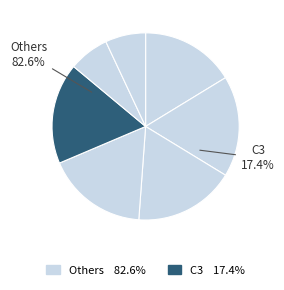

Does any single category account for the majority?

No